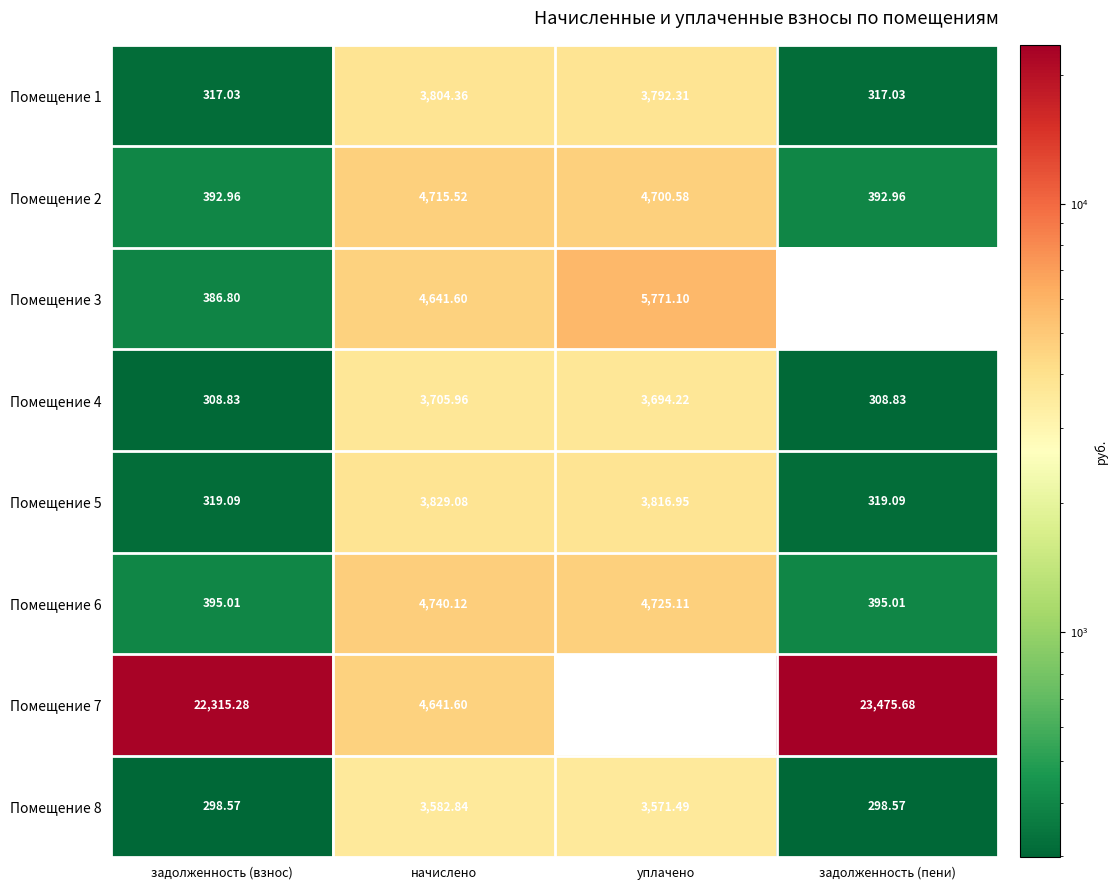

At how many categories does at least one series exceed 15471?

2